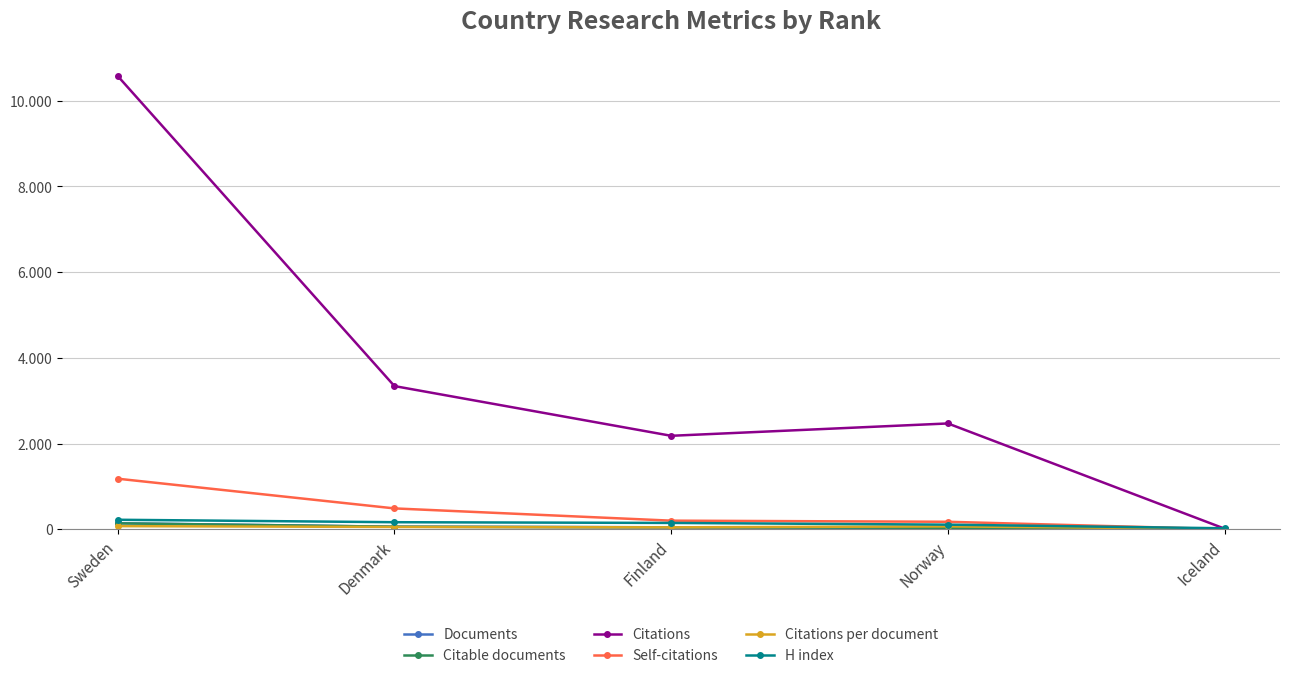

At how many categories does at least one series exceed 9229?

1